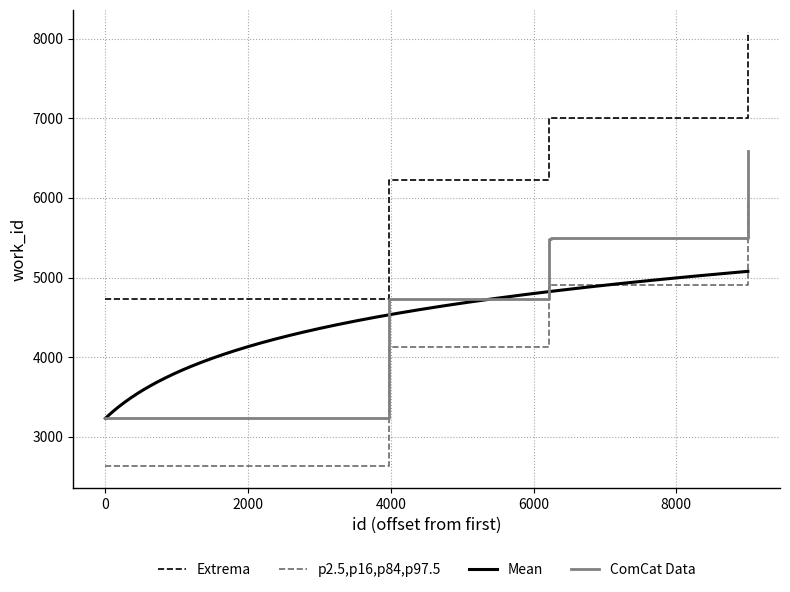

How many values in the work_id series exceed 4901?

1